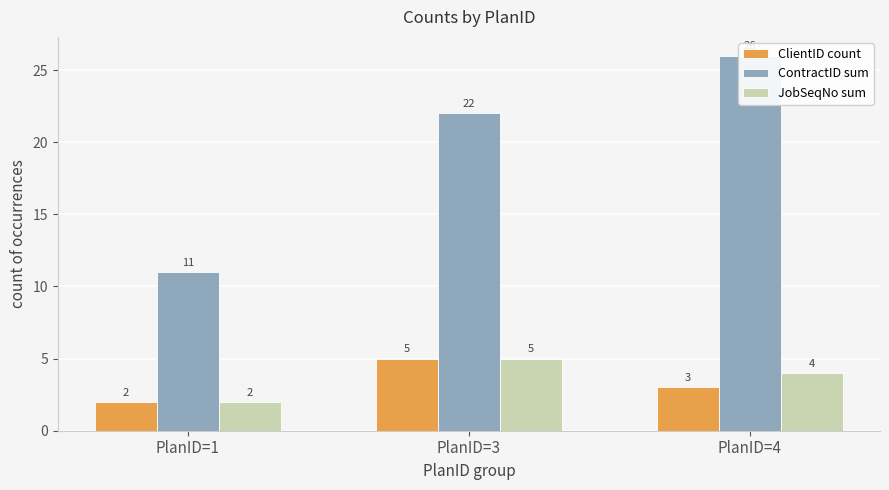

Reading left to right, transcribe all the data shown in this chart.

ClientID count: PlanID=1=2	PlanID=3=5	PlanID=4=3
ContractID sum: PlanID=1=11	PlanID=3=22	PlanID=4=26
JobSeqNo sum: PlanID=1=2	PlanID=3=5	PlanID=4=4